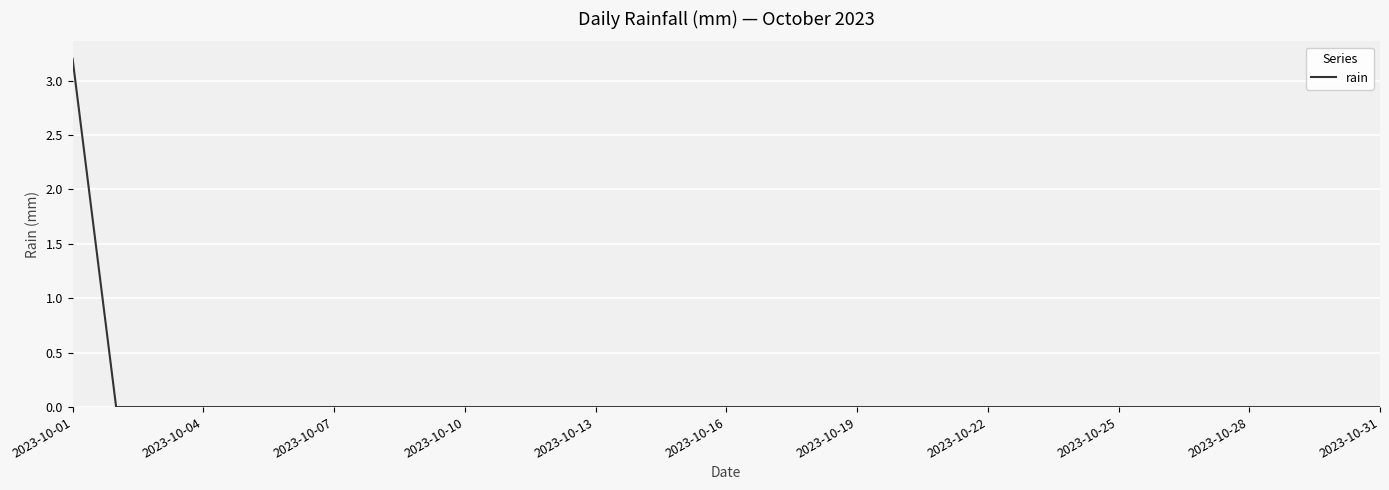

What is the greatest value displayed?

3.2